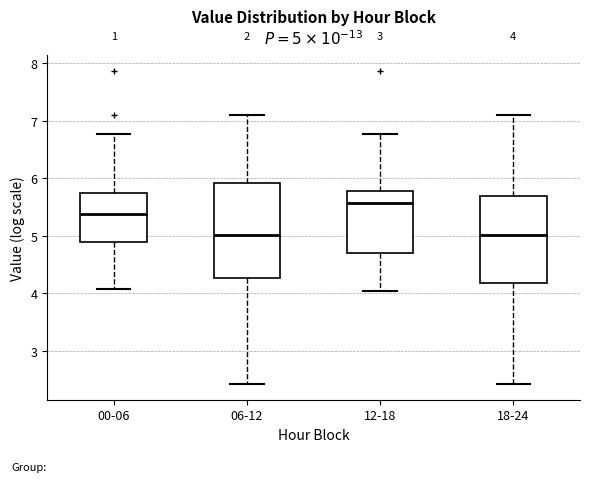

Which box is the tallest, from its lower edge to its upper edge?

06-12